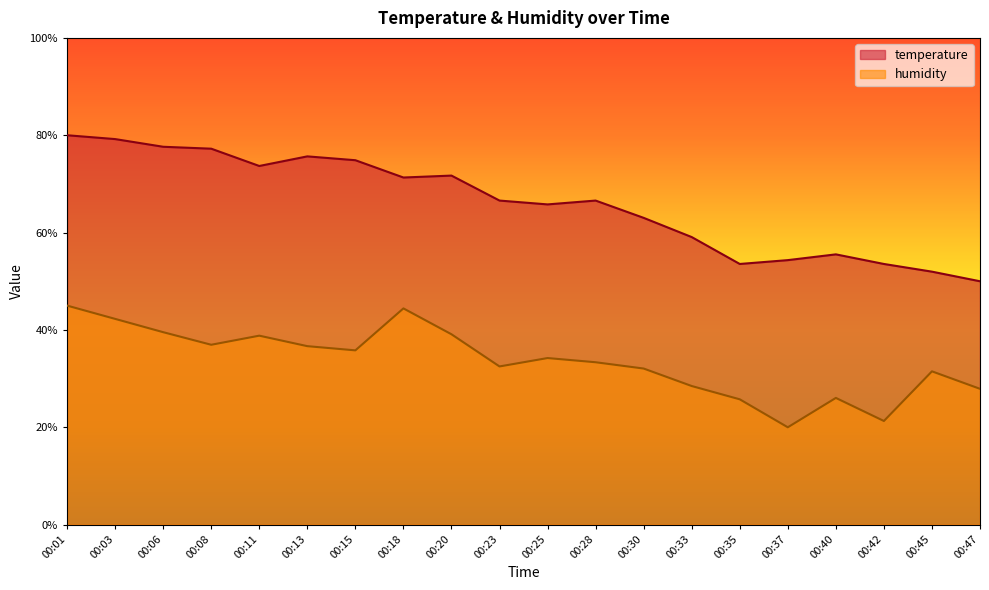

At which category does temperature reach its first local peak?

00:13